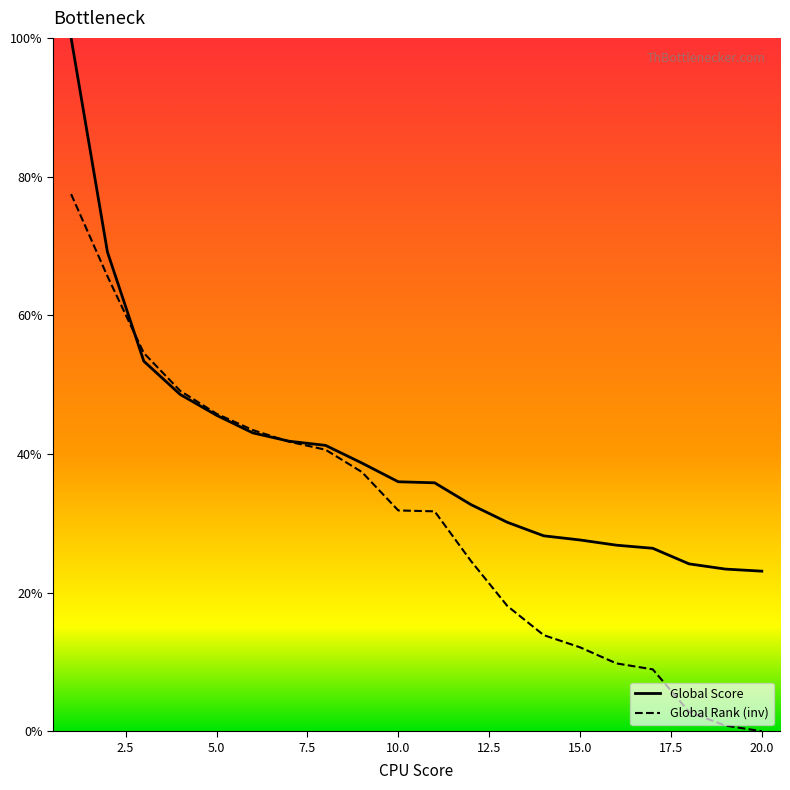

Rank the series by their maximum value, from lowest to highest.

Global Rank (inv), Global Score